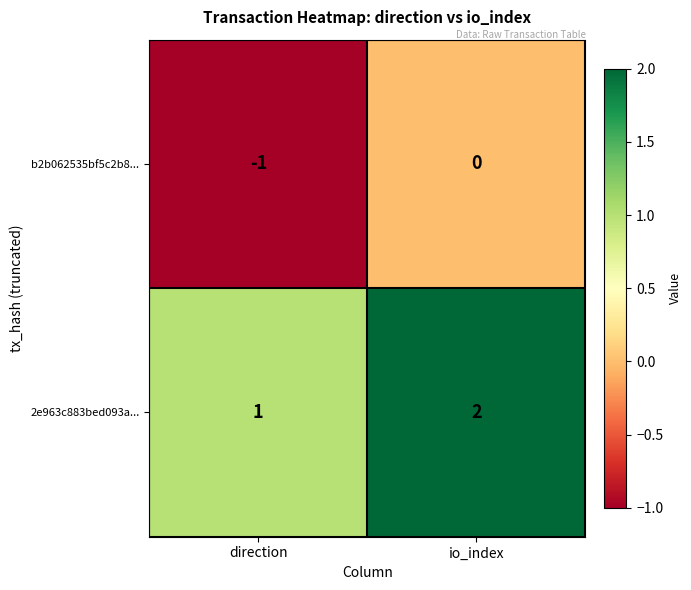

Reading left to right, what are all the values shown in this chart?

b2b062535bf5c2b8...: -1	0
2e963c883bed093a...: 1	2